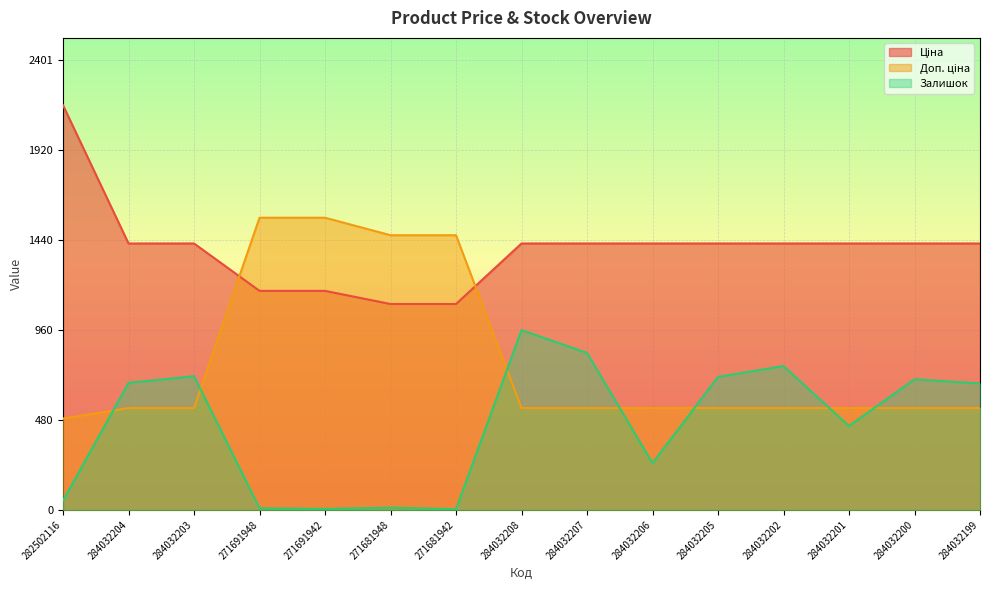

What is the minimum value shown in the chart?

4.0